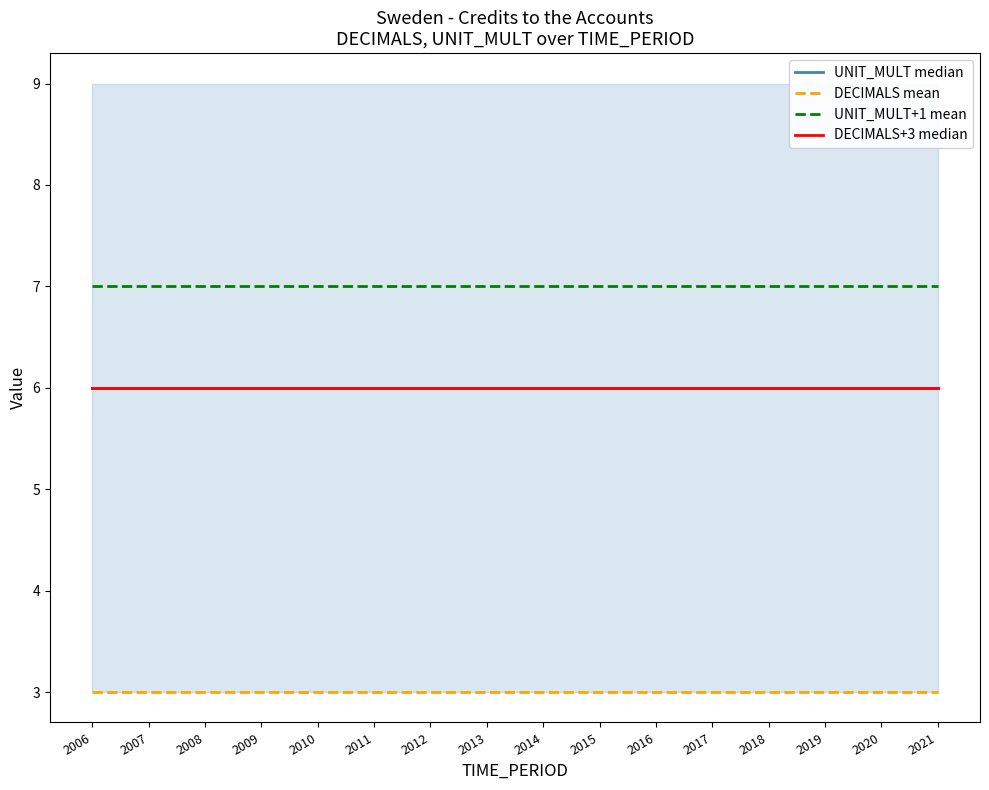

How many data points does each series have?

16